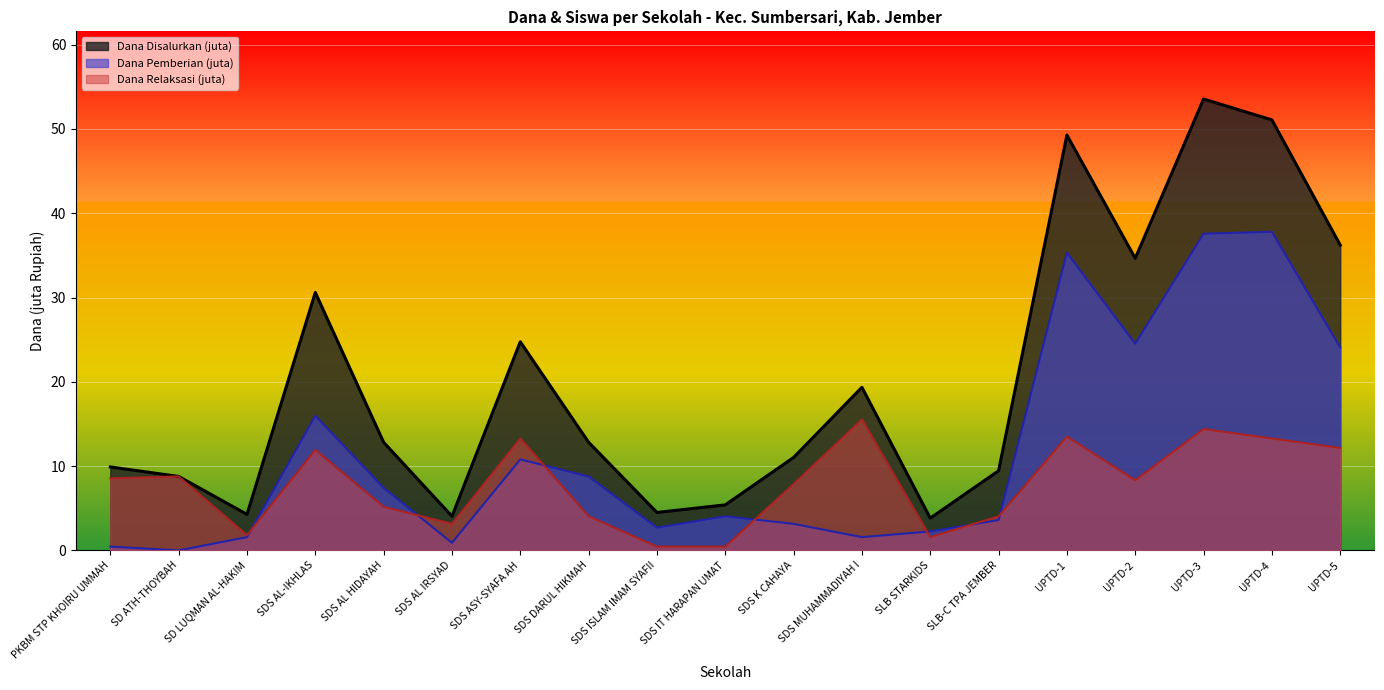

What is the label of the 14th point from the left?

SLB-C TPA JEMBER